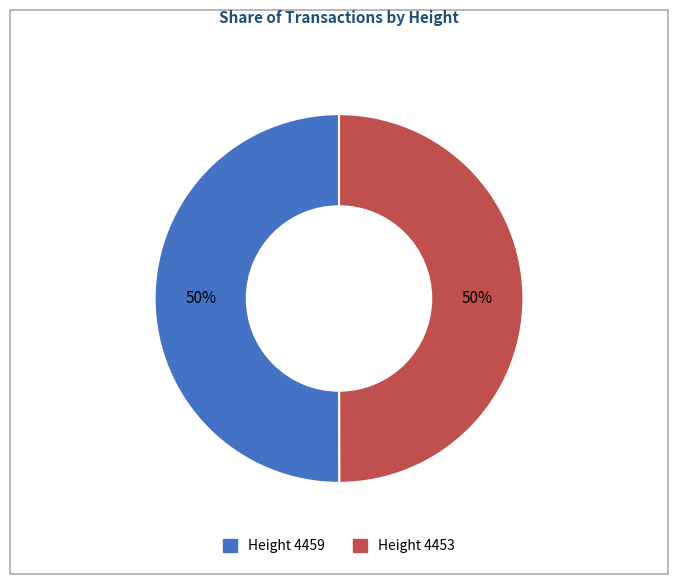

To the nearest percent, what is the average slice percentage?

50%